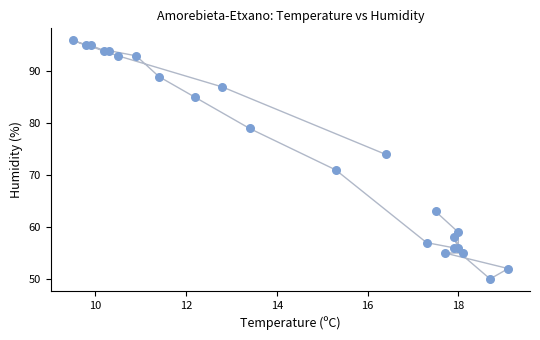

What Y value in the scatter plot is closest to 73?

74